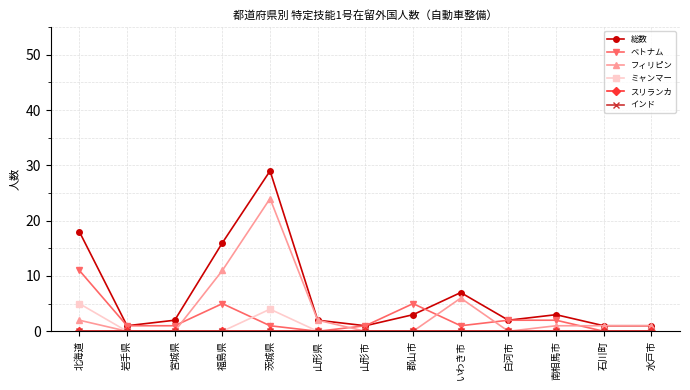

Reading right to left, extract all data points from this chart.

総数: 水戸市=1	石川町=1	南相馬市=3	白河市=2	いわき市=7	郡山市=3	山形市=1	山形県=2	茨城県=29	福島県=16	宮城県=2	岩手県=1	北海道=18
ベトナム: 水戸市=0	石川町=0	南相馬市=2	白河市=2	いわき市=1	郡山市=5	山形市=1	山形県=0	茨城県=1	福島県=5	宮城県=1	岩手県=1	北海道=11
フィリピン: 水戸市=1	石川町=1	南相馬市=1	白河市=0	いわき市=6	郡山市=0	山形市=0	山形県=2	茨城県=24	福島県=11	宮城県=0	岩手県=0	北海道=2
ミャンマー: 水戸市=0	石川町=0	南相馬市=0	白河市=0	いわき市=0	郡山市=0	山形市=0	山形県=0	茨城県=4	福島県=0	宮城県=0	岩手県=0	北海道=5
スリランカ: 水戸市=0	石川町=0	南相馬市=0	白河市=0	いわき市=0	郡山市=0	山形市=0	山形県=0	茨城県=0	福島県=0	宮城県=0	岩手県=0	北海道=0
インド: 水戸市=0	石川町=0	南相馬市=0	白河市=0	いわき市=0	郡山市=0	山形市=0	山形県=0	茨城県=0	福島県=0	宮城県=0	岩手県=0	北海道=0